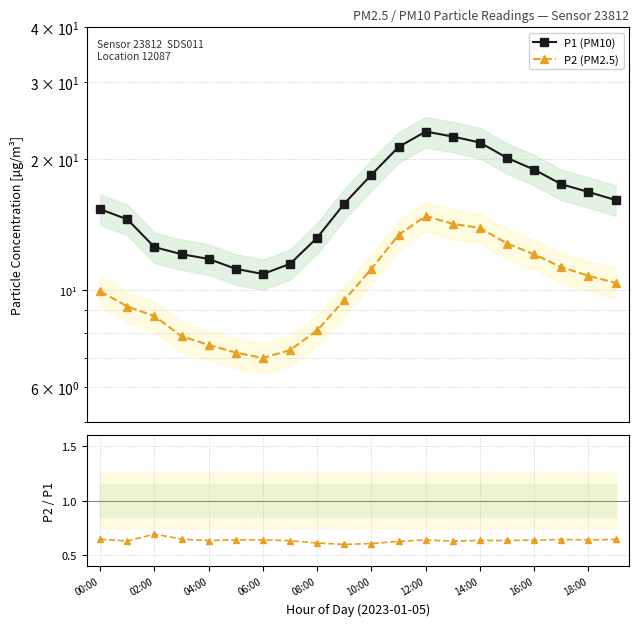

List the series in order of their peak value, highest first.

P1 (PM10), P2 (PM2.5), P2/P1